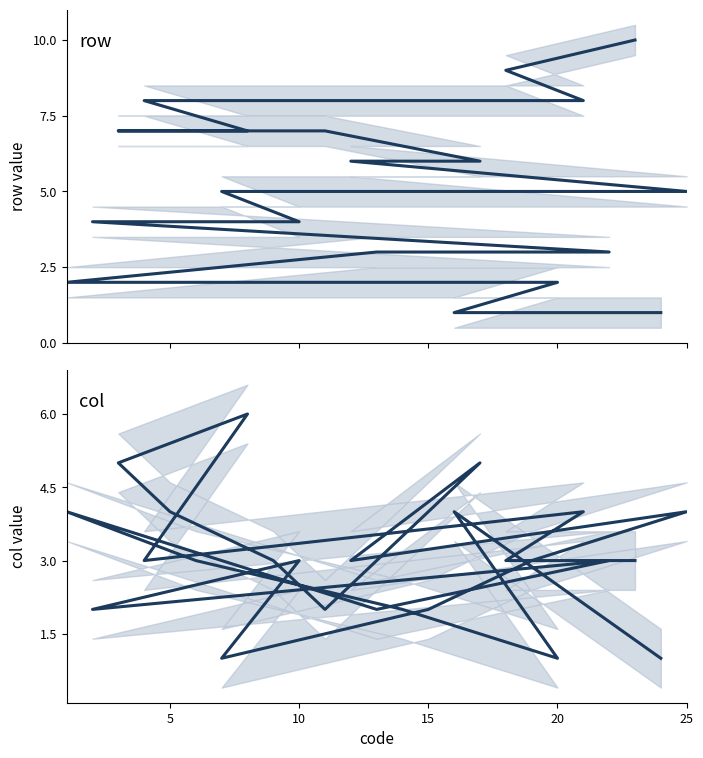

What is the difference between the maximum and minimum values in the col series?

5